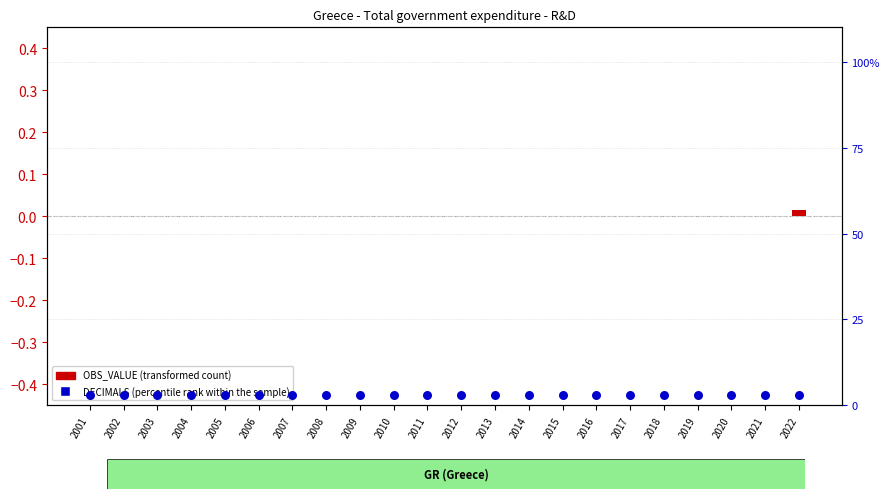

Which series reaches the maximum Y coordinate?

DECIMALS